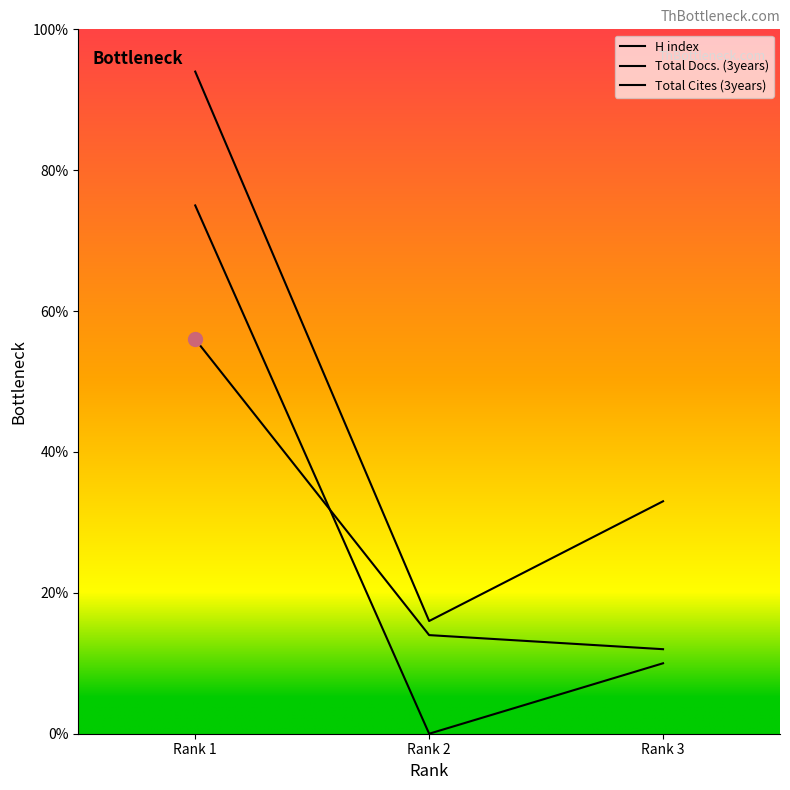

How many lines are shown in the chart?

3